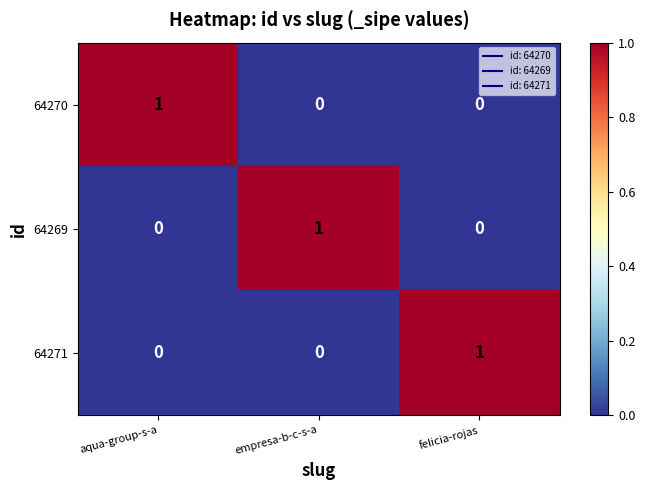

Reading left to right, extract all data points from this chart.

64270: 1	0	0
64269: 0	1	0
64271: 0	0	1